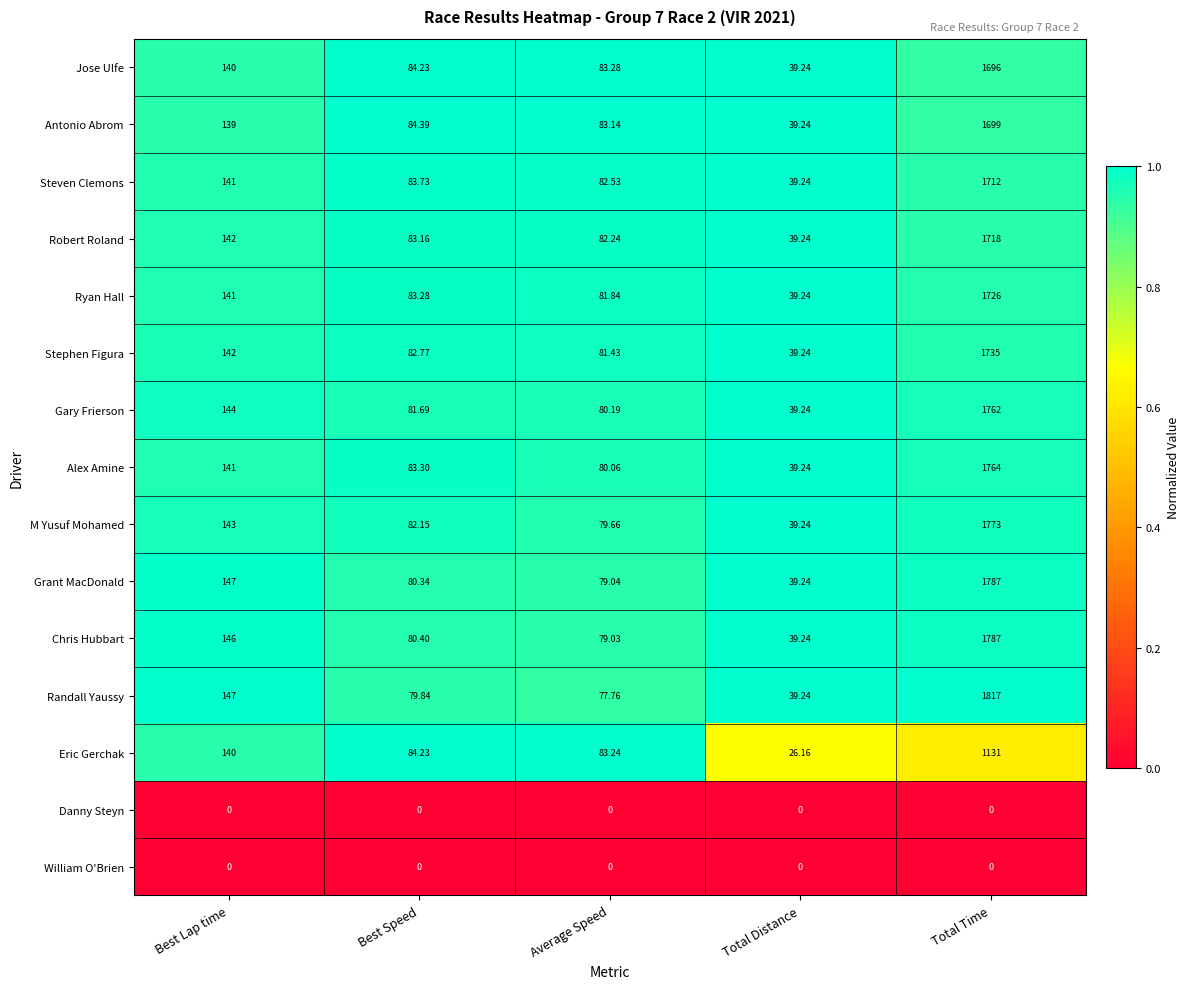

What is the total value across all series at Best Lap time?

1853.0